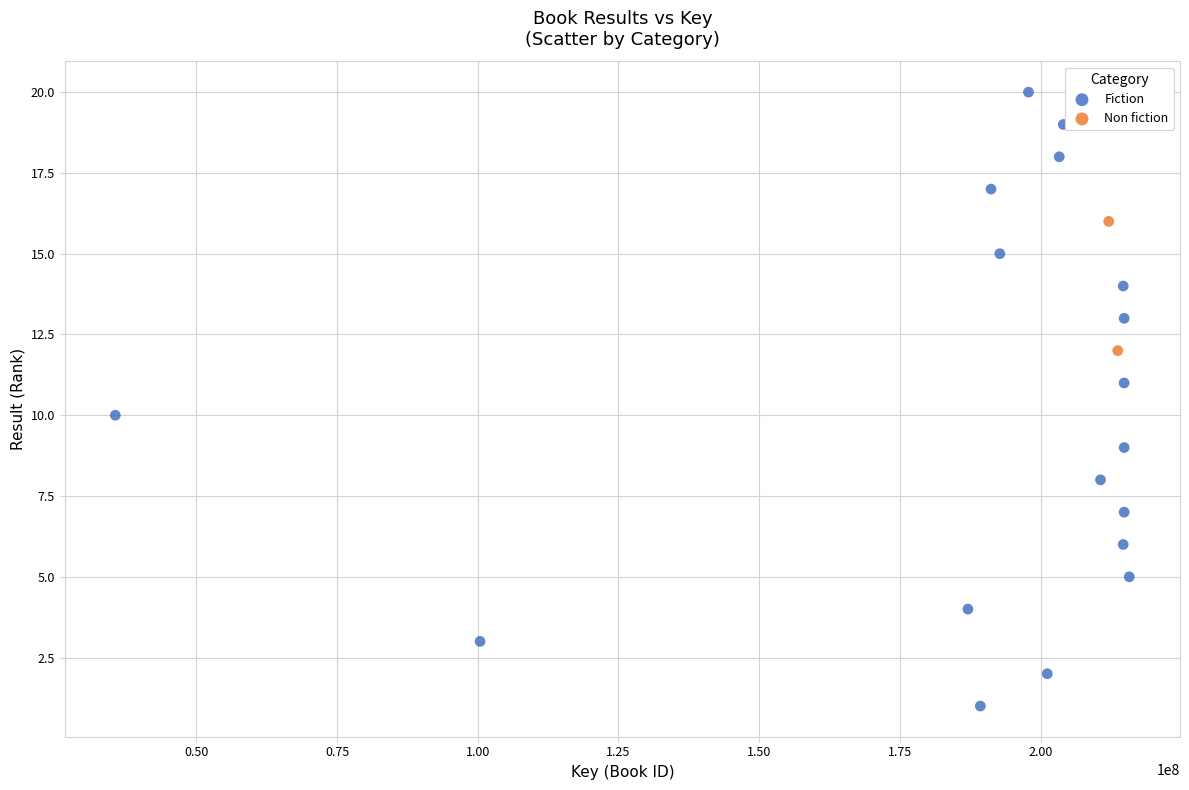

What are all the series names shown in the legend?

Fiction, Non fiction